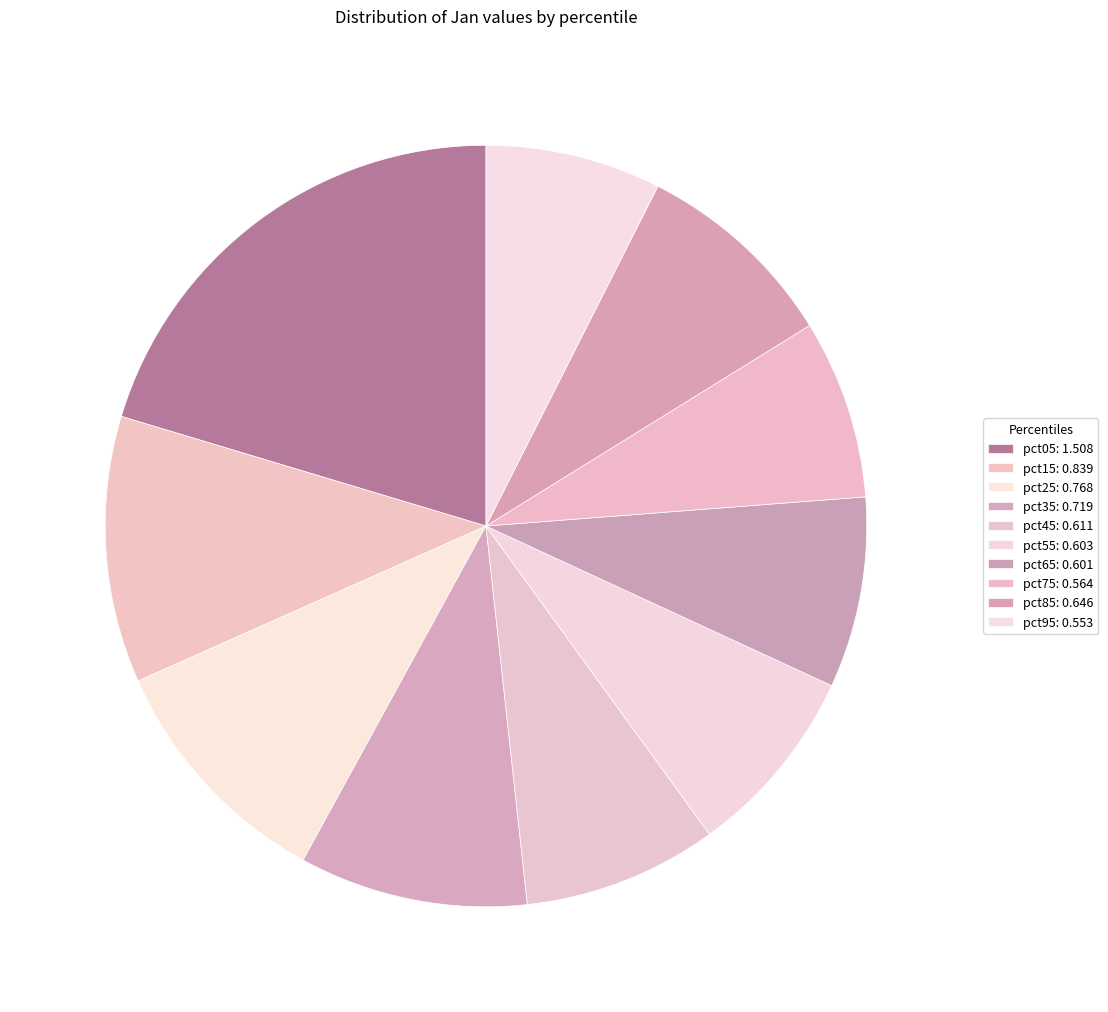

Is it true that pct85 is 9% of the pie?

True